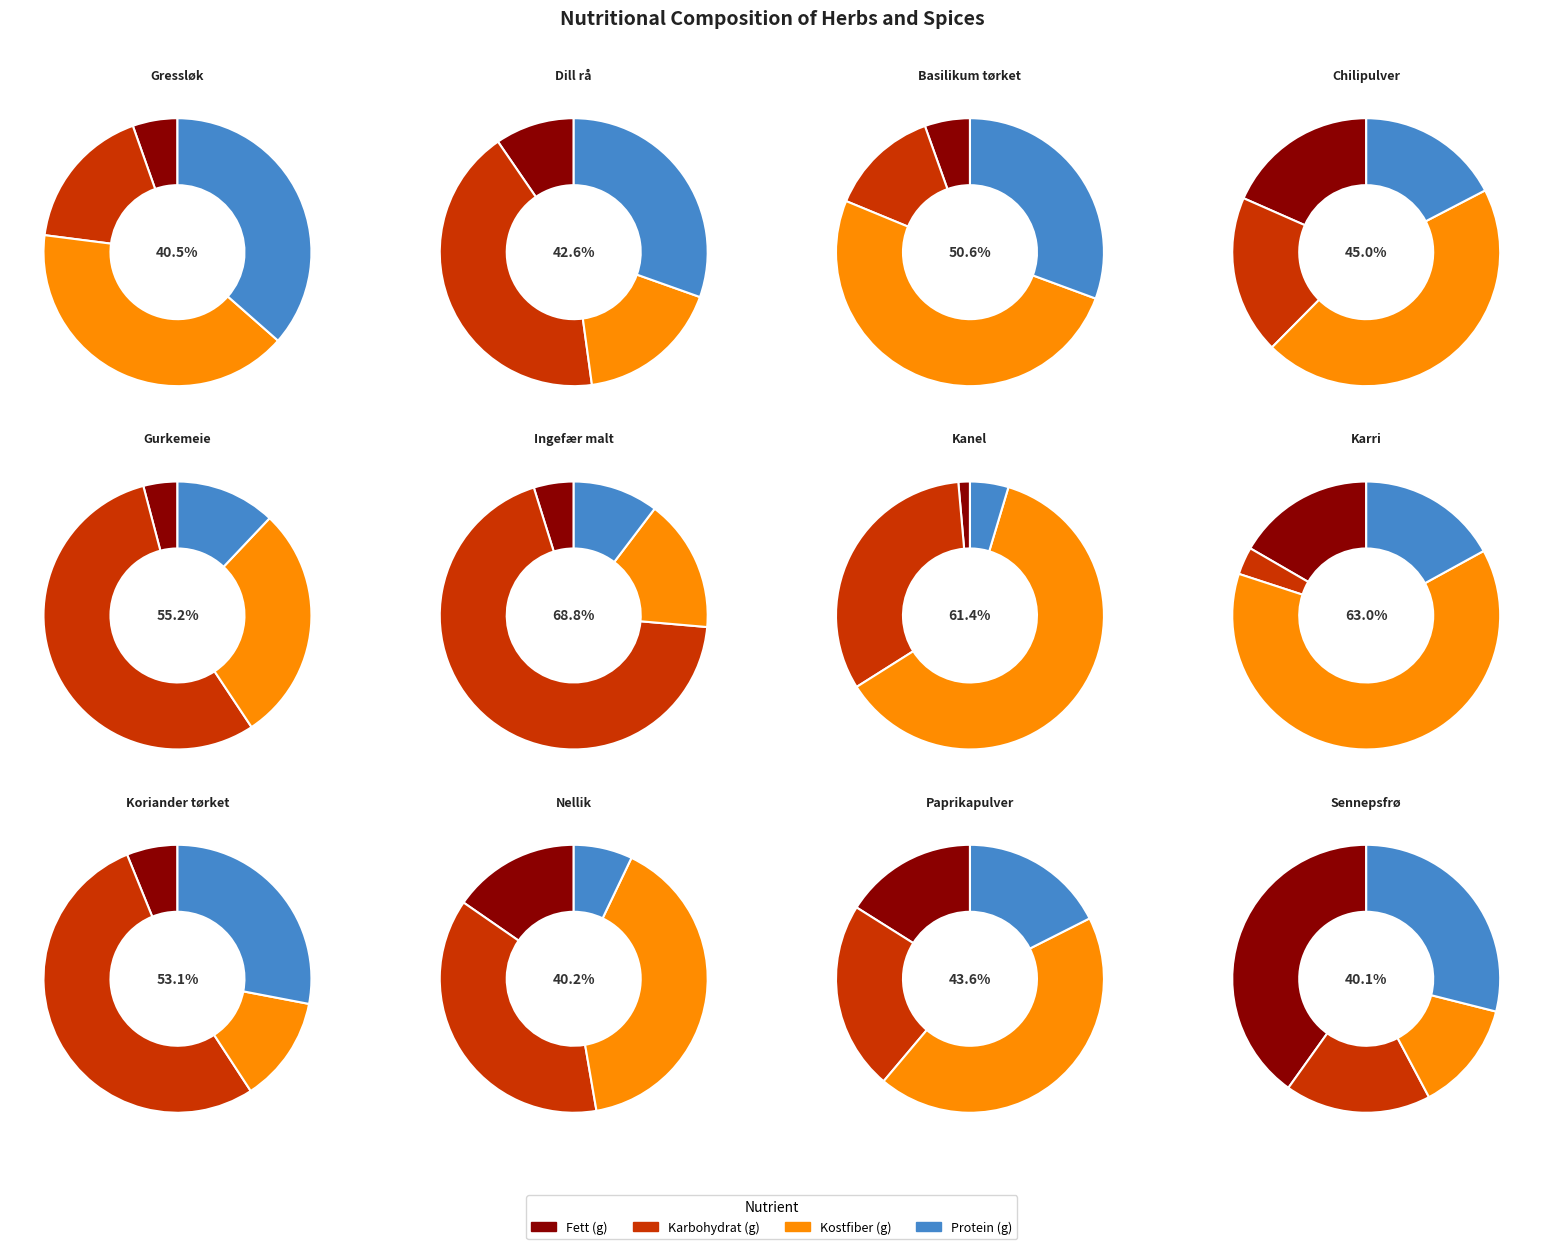

The Persille tørket slice represents 9% of the pie. True or false?

False